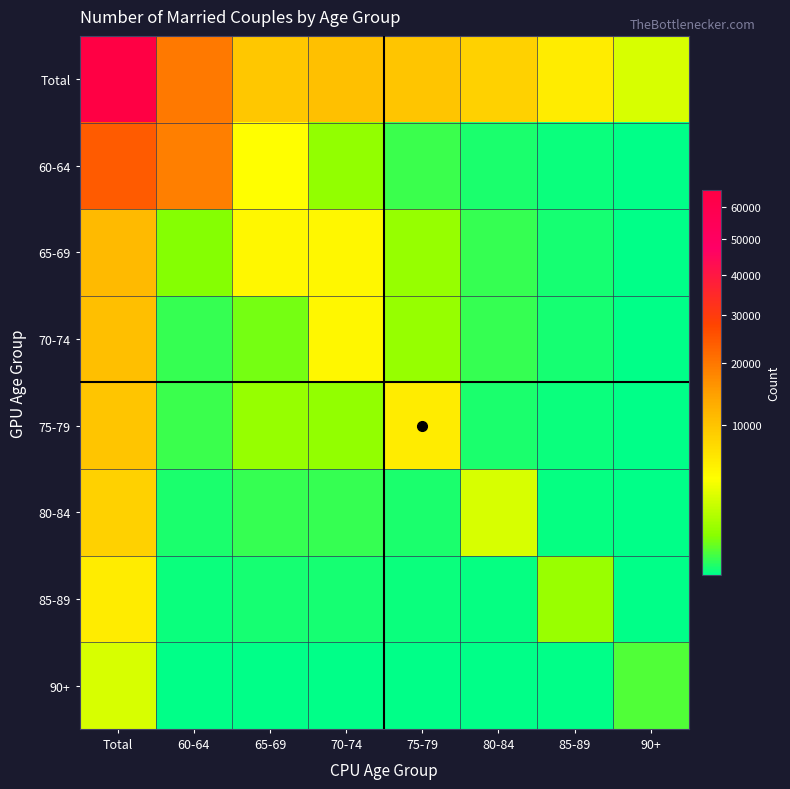

What is the difference between the highest and lowest values at 75-79?

9761